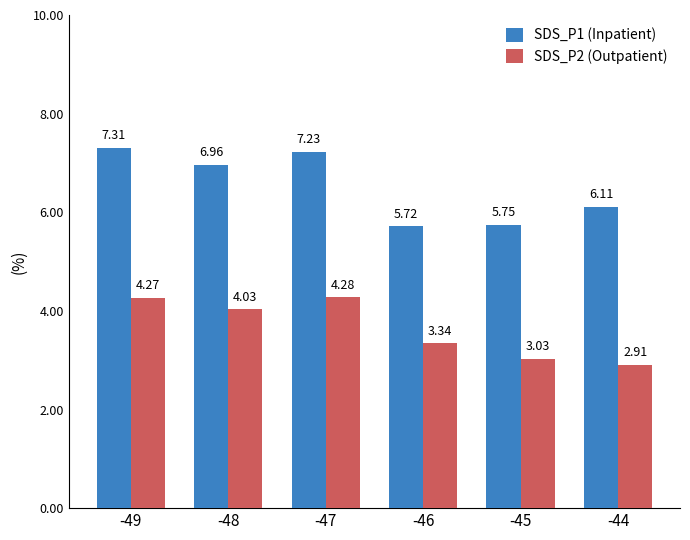

At -44, list the series in order from largest to smallest.

SDS_P1 (Inpatient), SDS_P2 (Outpatient)